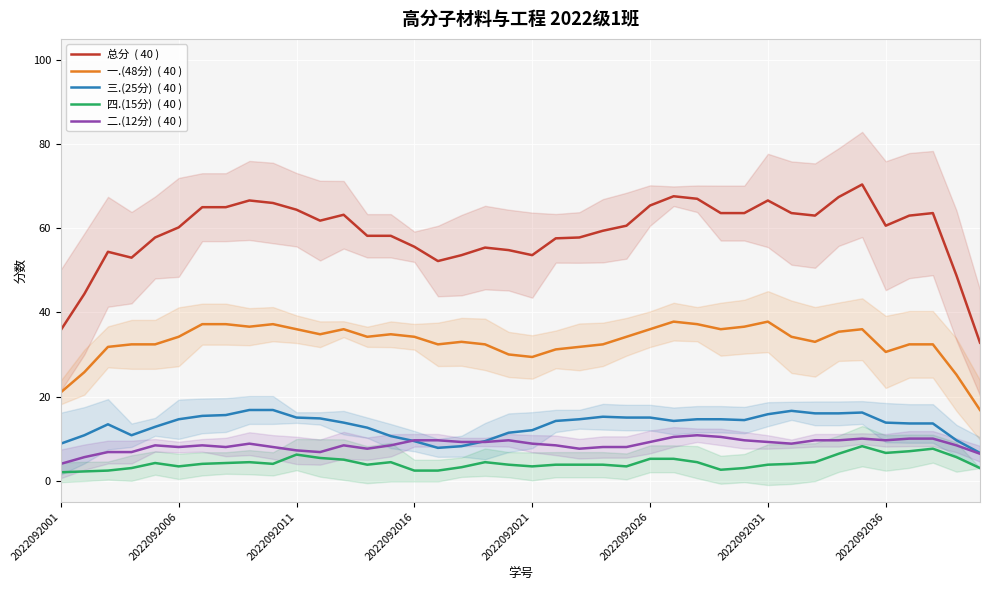

How many interior local peaks does the 四.(15分)  ( 40 ) series have?

8